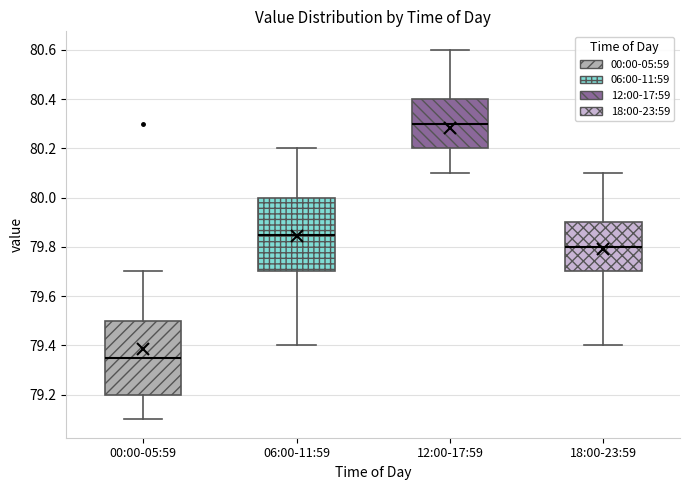

Reading left to right, transcribe this box plot: for each box, give where its median line is, the range the box spans, and where its two whiskers end, as read against the y-axis. The values are not printed on the chart, so give them approximately, as read against the axis.

00:00-05:59: median 79.36, box 79.20 to 79.50, whiskers 79.10 to 79.70
06:00-11:59: median 79.86, box 79.70 to 80.00, whiskers 79.40 to 80.20
12:00-17:59: median 80.30, box 80.20 to 80.40, whiskers 80.10 to 80.60
18:00-23:59: median 79.80, box 79.70 to 79.90, whiskers 79.40 to 80.10